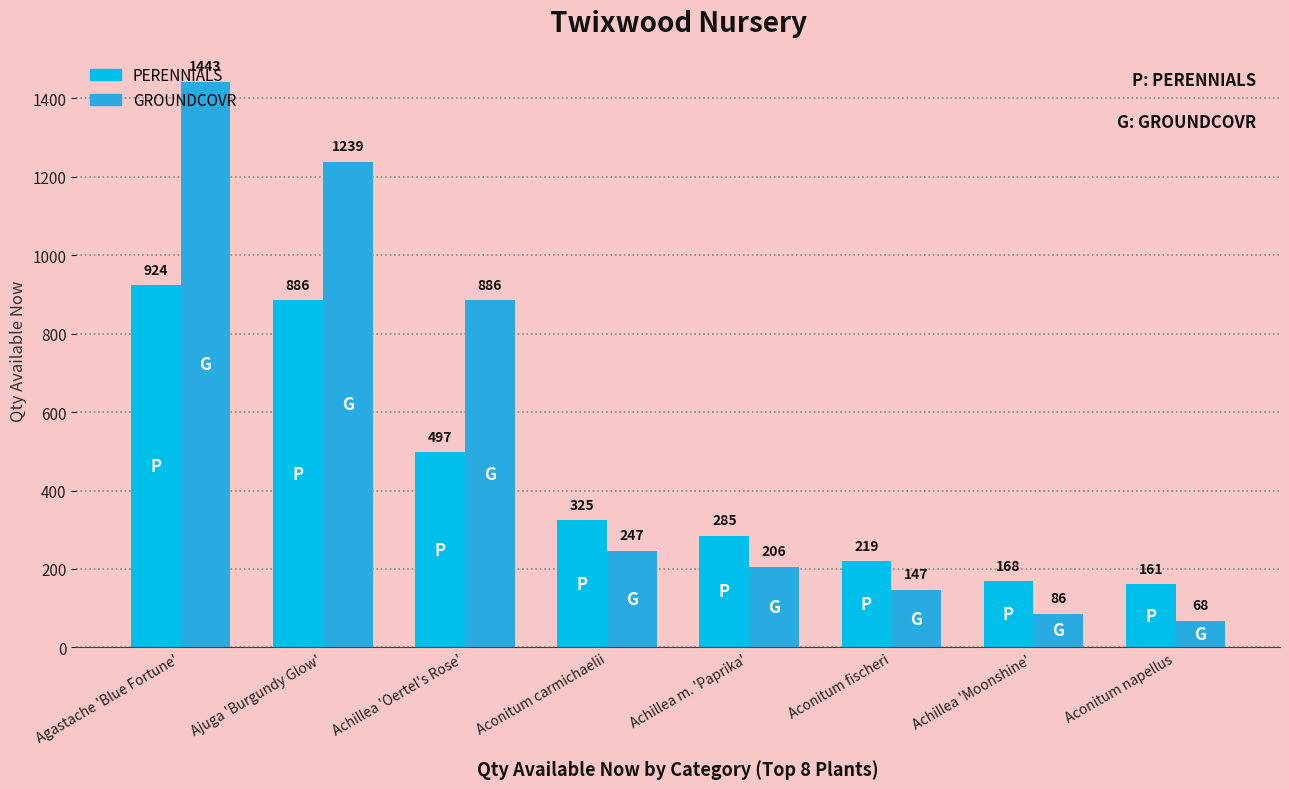

True or false: PERENNIALS has a value of 101 at Aconitum fischeri.

False